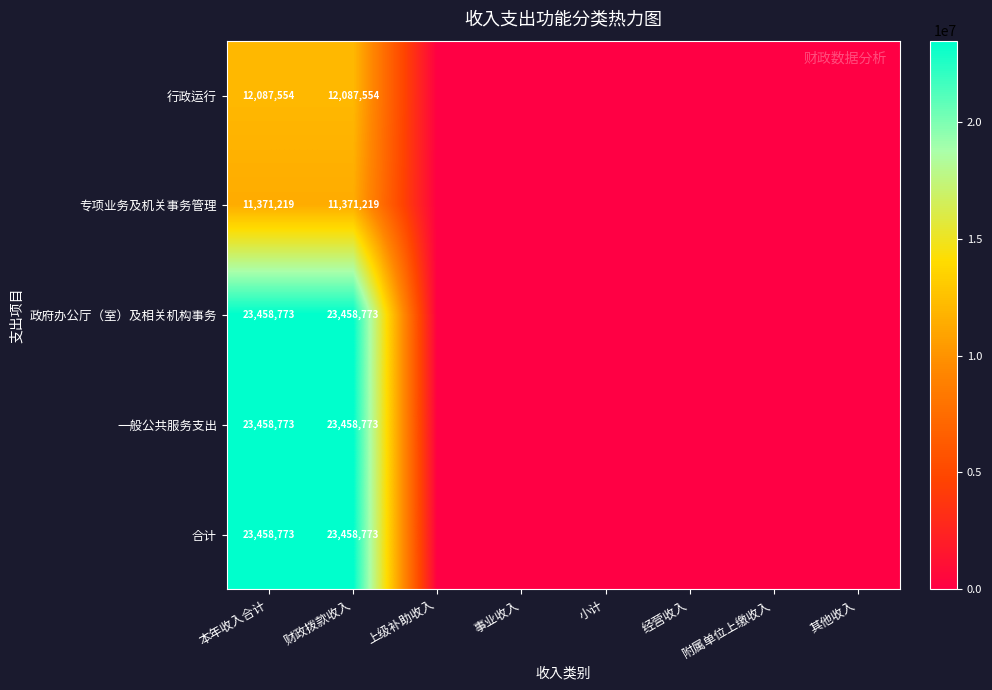

The value of 专项业务及机关事务管理 at 本年收入合计 is 6301954. True or false?

False